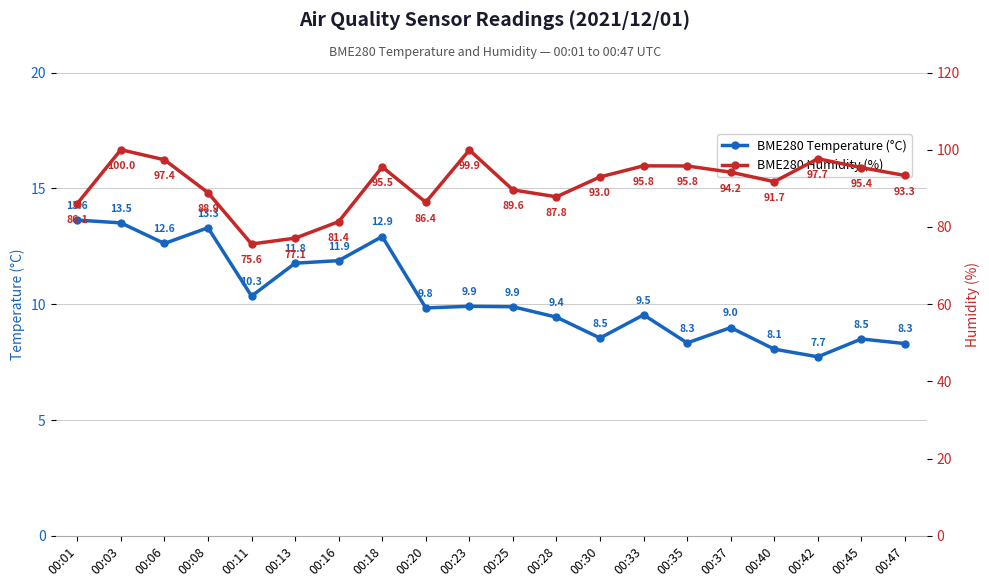

Where is the first local minimum for BME280 Temperature (°C)?

00:06